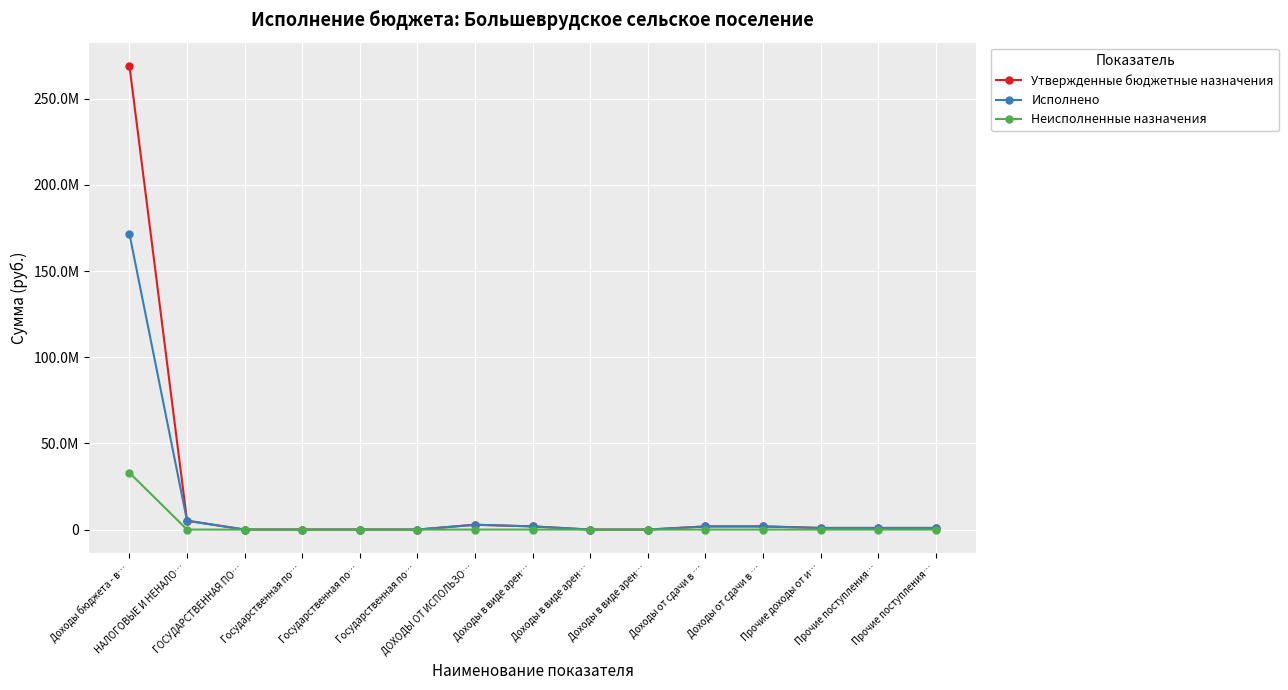

What are all the series names shown in the legend?

Утвержденные бюджетные назначения, Исполнено, Неисполненные назначения